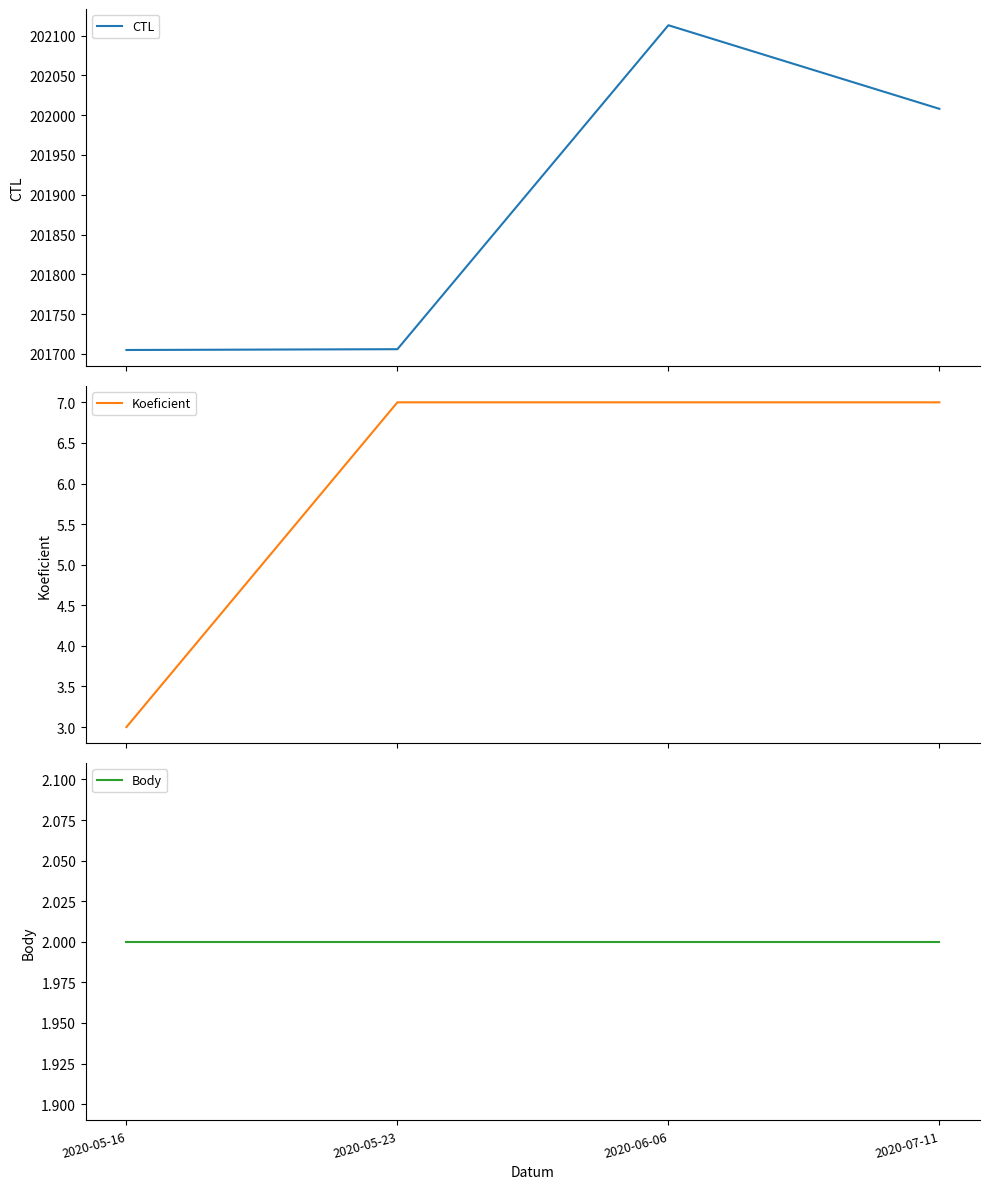

Count the number of data series in this chart.

3